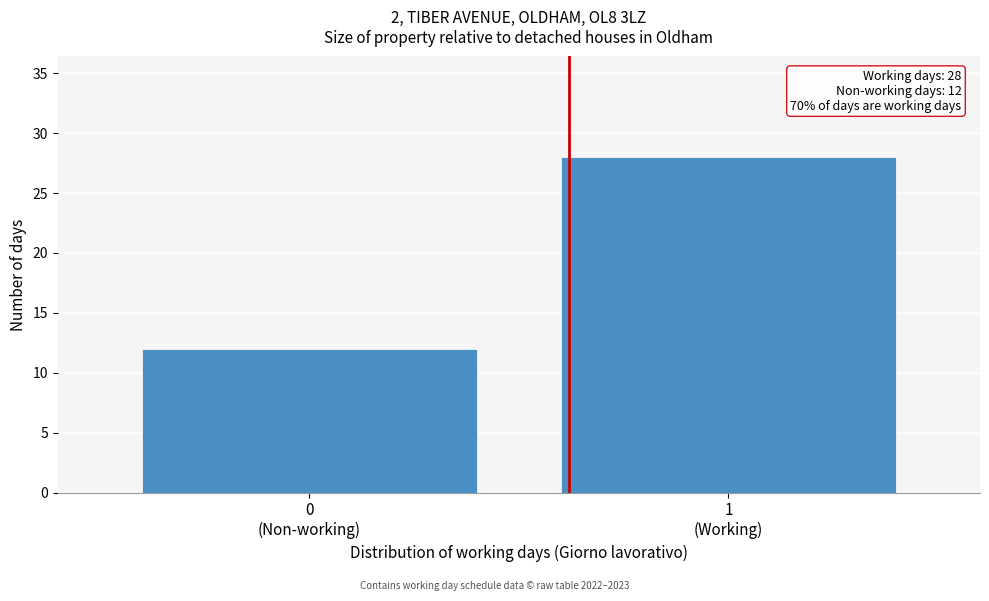

Reading left to right, transcribe all the data shown in this chart.

12	28